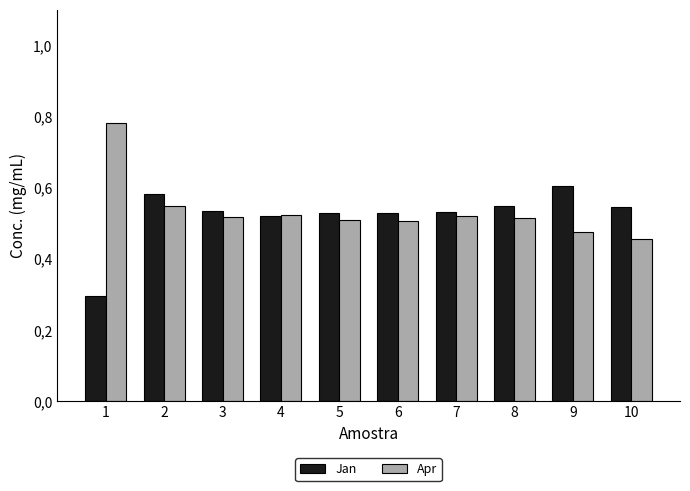

Which category has the highest value in the Apr series?

1